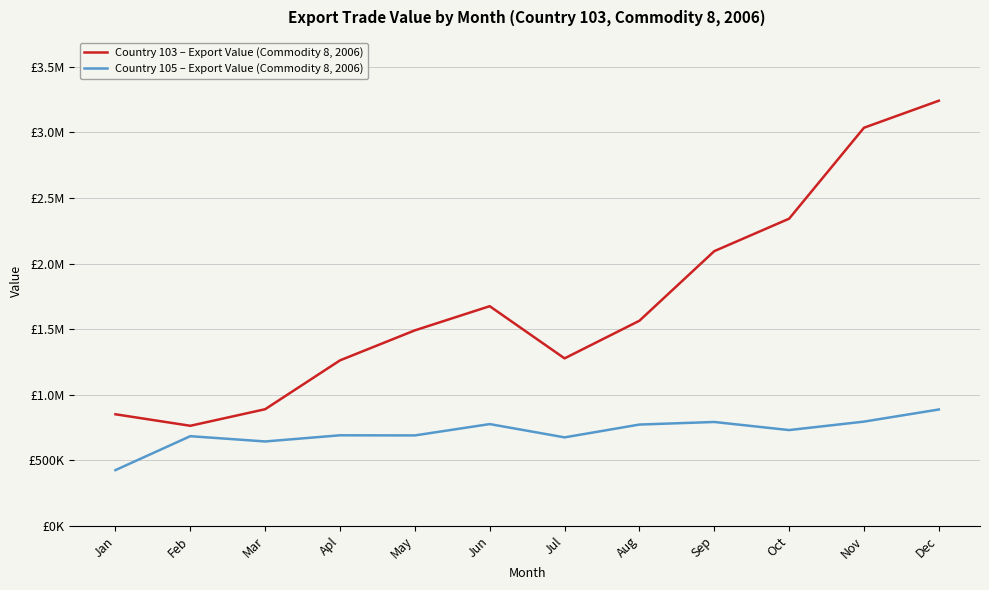

What are all the series names shown in the legend?

Country 103 – Export Value (Commodity 8, 2006), Country 105 – Export Value (Commodity 8, 2006)